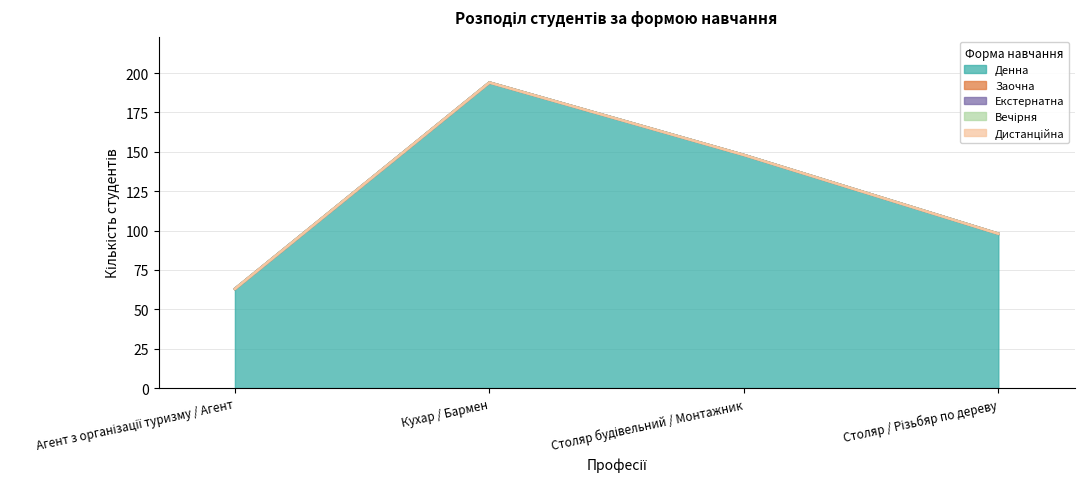

Between Столяр будівельний / Монтажник and Столяр / Різьбяр по дереву, which is larger?

Столяр будівельний / Монтажник